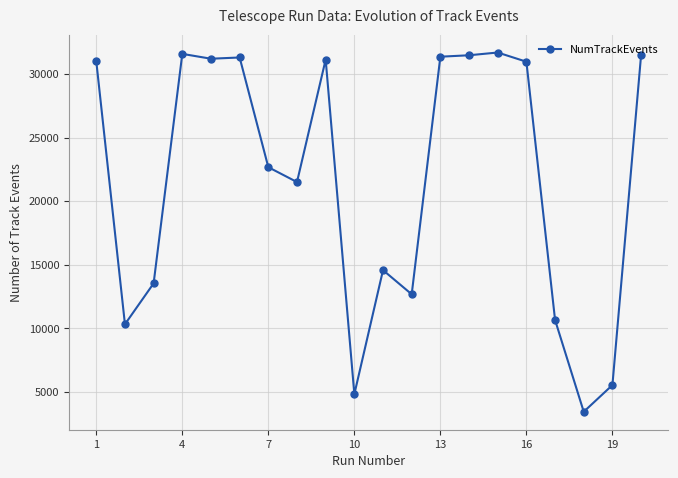

What is the smallest value displayed?

3445